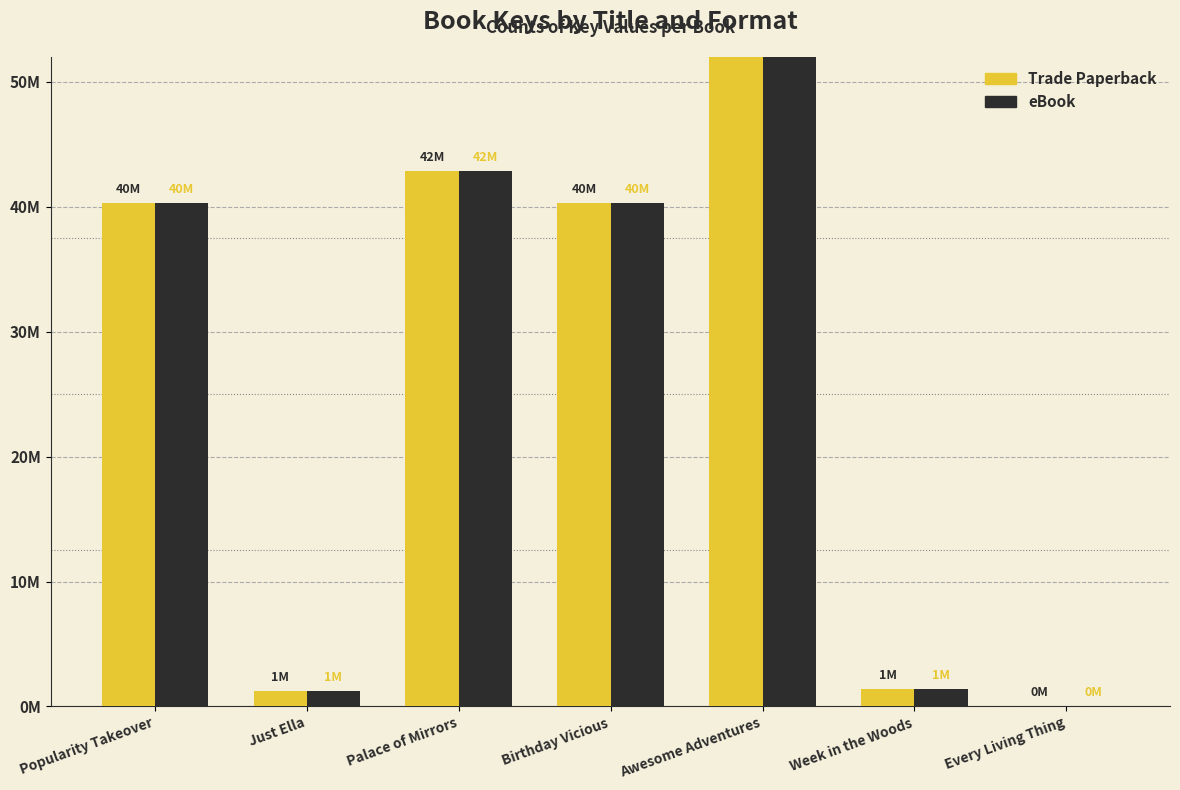

Rank the series by their maximum value, from lowest to highest.

Trade Paperback, eBook